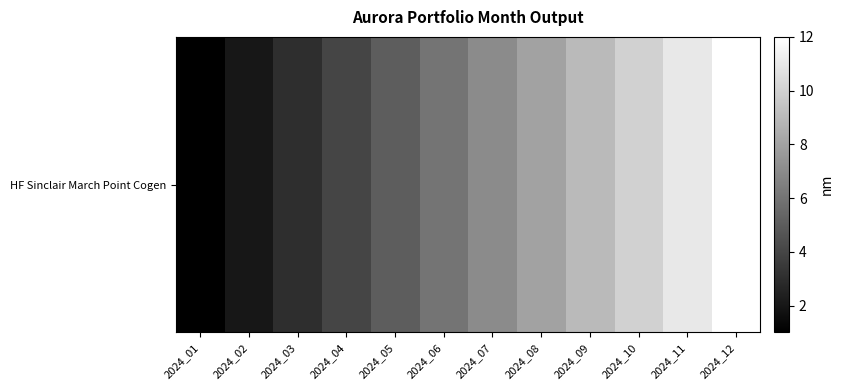

How many values exceed 7?

5